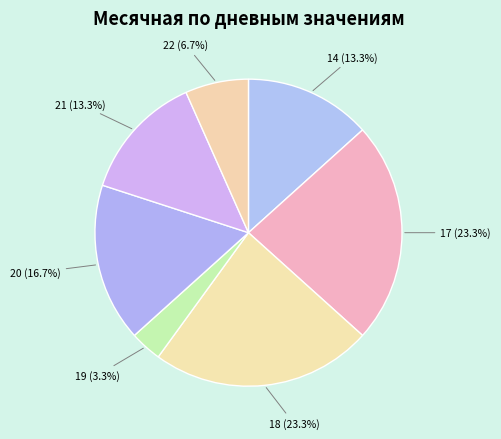

Does 21 (13.3%) represent more than half of the total?

No